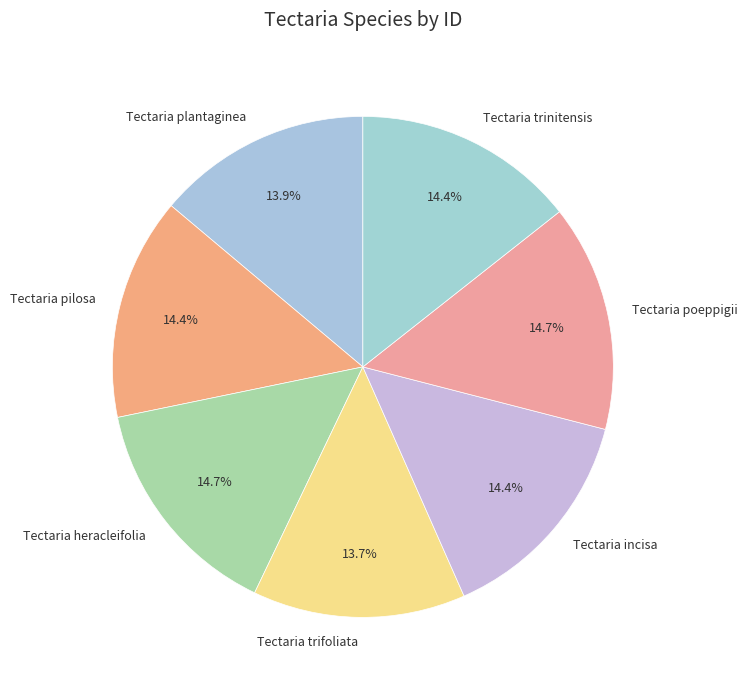

Is there a majority slice in this chart?

No